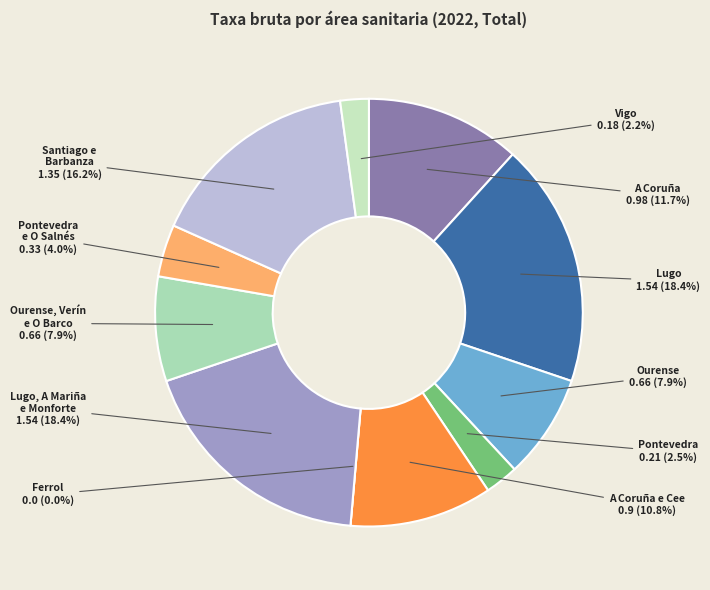

How many slices are in this pie chart?

11